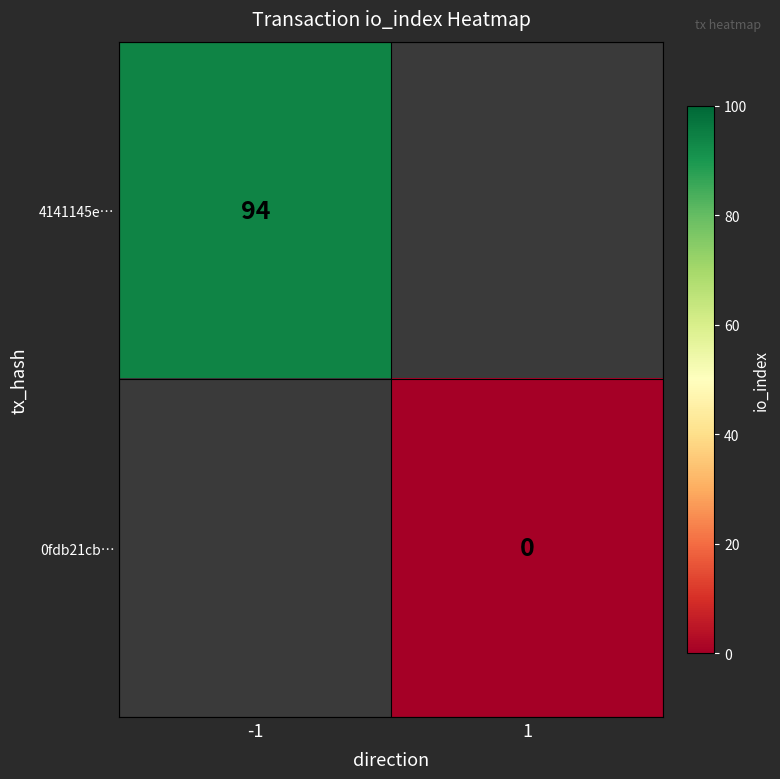

Which label corresponds to the smallest value in the chart?

1